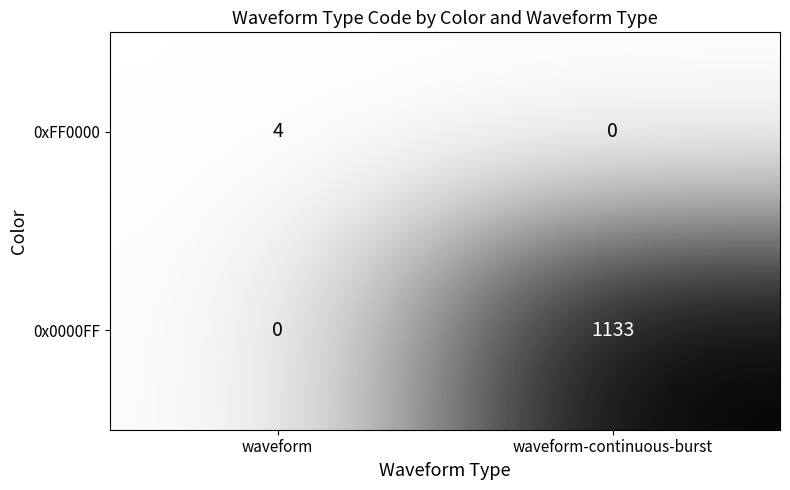

List the series in order of their overall mean, highest first.

0x0000FF, 0xFF0000